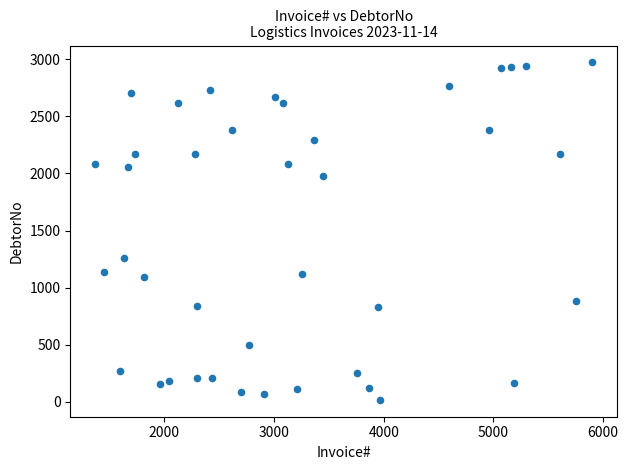

What Y value in the scatter plot is closest to 1494?

1259